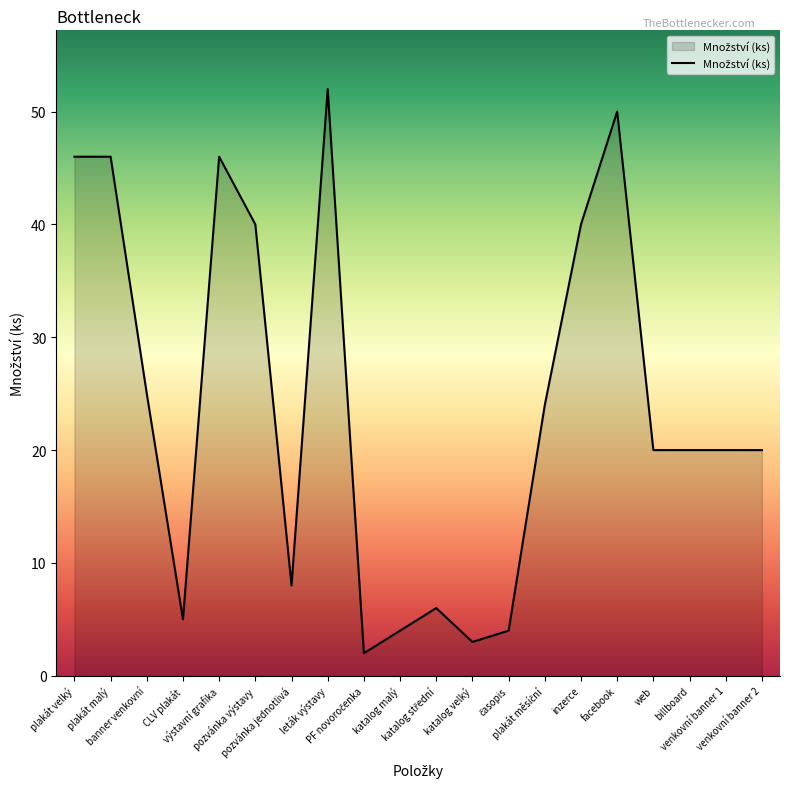

What is the difference between the maximum and minimum values?

50